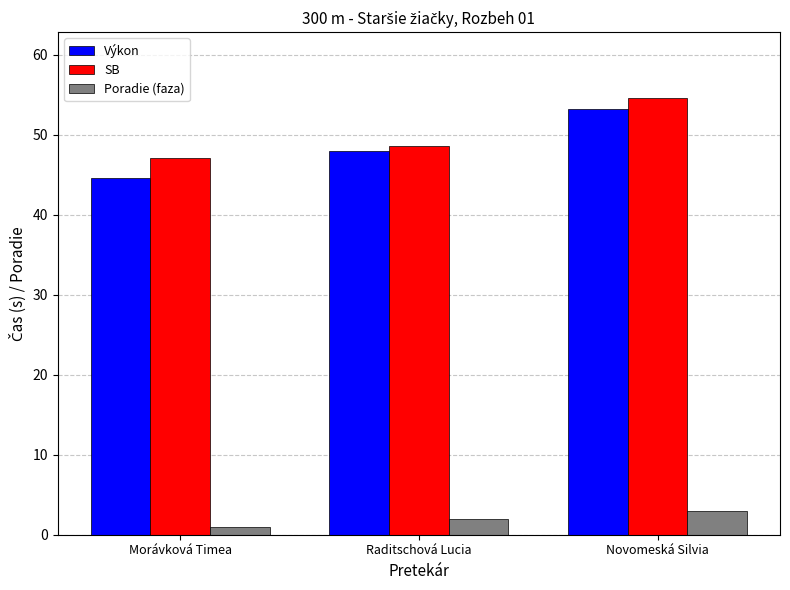

What position from the left is Raditschová Lucia?

2